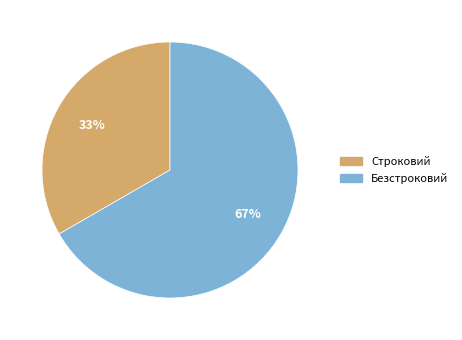

To the nearest percent, what portion does Строковий represent?

33%